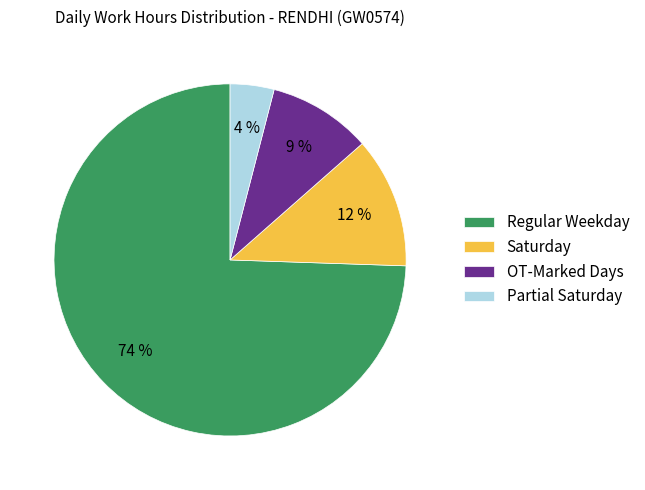

To the nearest percent, what is the average slice percentage?

25%